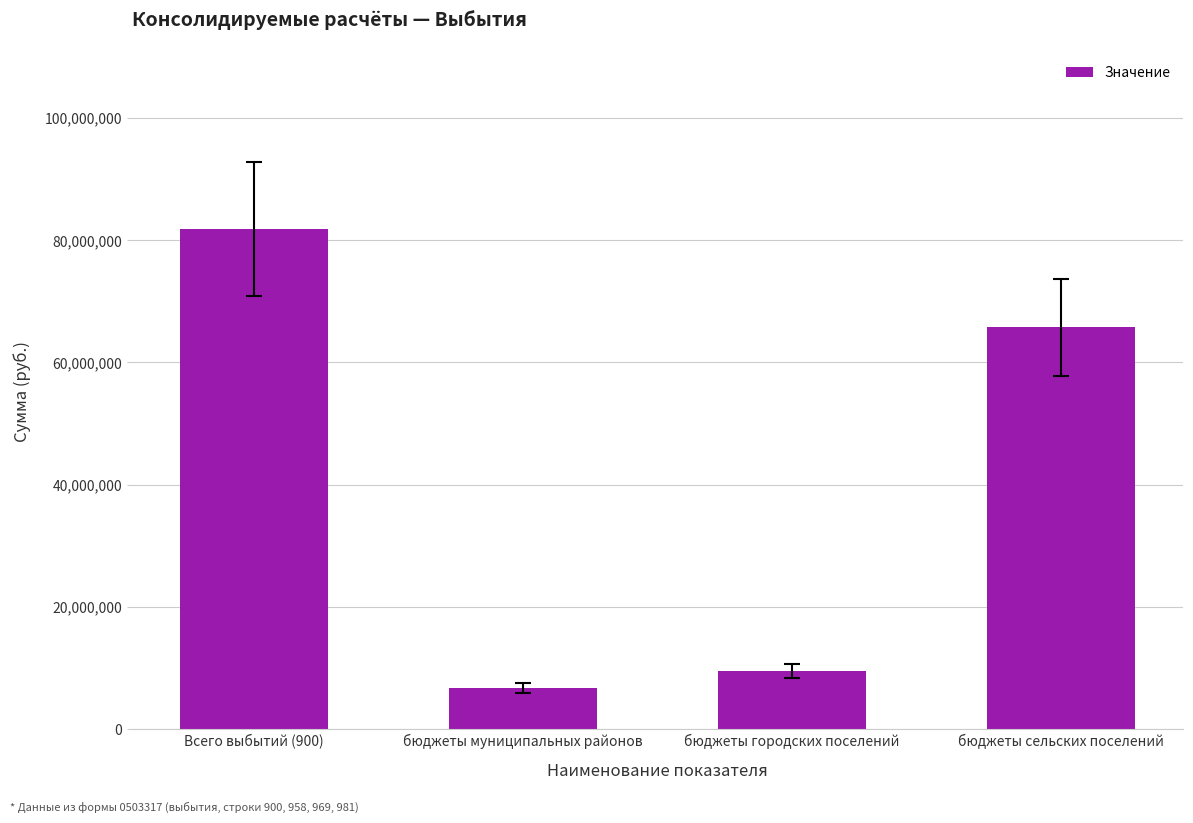

Rank the categories by value from lowest to highest.

бюджеты муниципальных районов, бюджеты городских поселений, бюджеты сельских поселений, Всего выбытий (900)